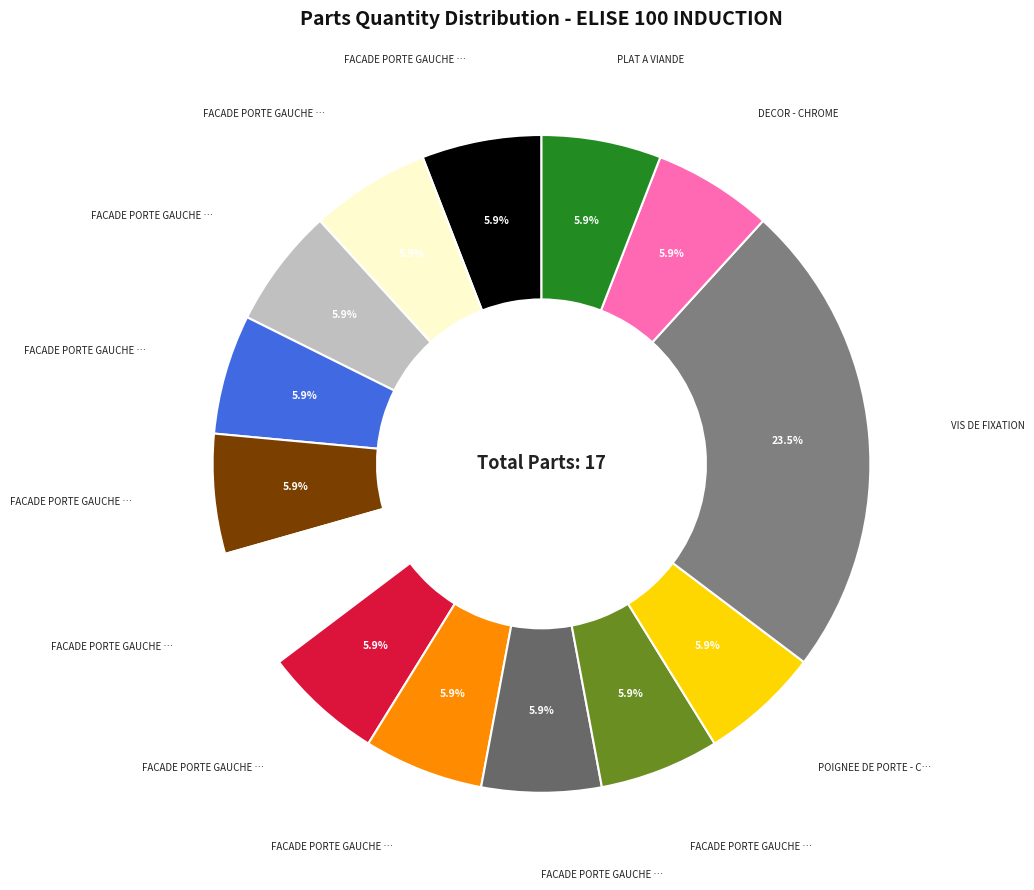

Rank the categories by value from highest to lowest.

VIS DE FIXATION, FACADE PORTE GAUCHE - NOIR, FACADE PORTE GAUCHE - CREME, FACADE PORTE GAUCHE - INOX, FACADE PORTE GAUCHE - BLEU DE CHINE, FACADE PORTE GAUCHE - CHOCOLAT, FACADE PORTE GAUCHE - BLANC, FACADE PORTE GAUCHE - ROUGE CERISE, FACADE PORTE GAUCHE - ORANGE, FACADE PORTE GAUCHE - ARDOISE, FACADE PORTE GAUCHE - VERT OLIVE, POIGNEE DE PORTE - CHROME, DECOR - CHROME, PLAT A VIANDE